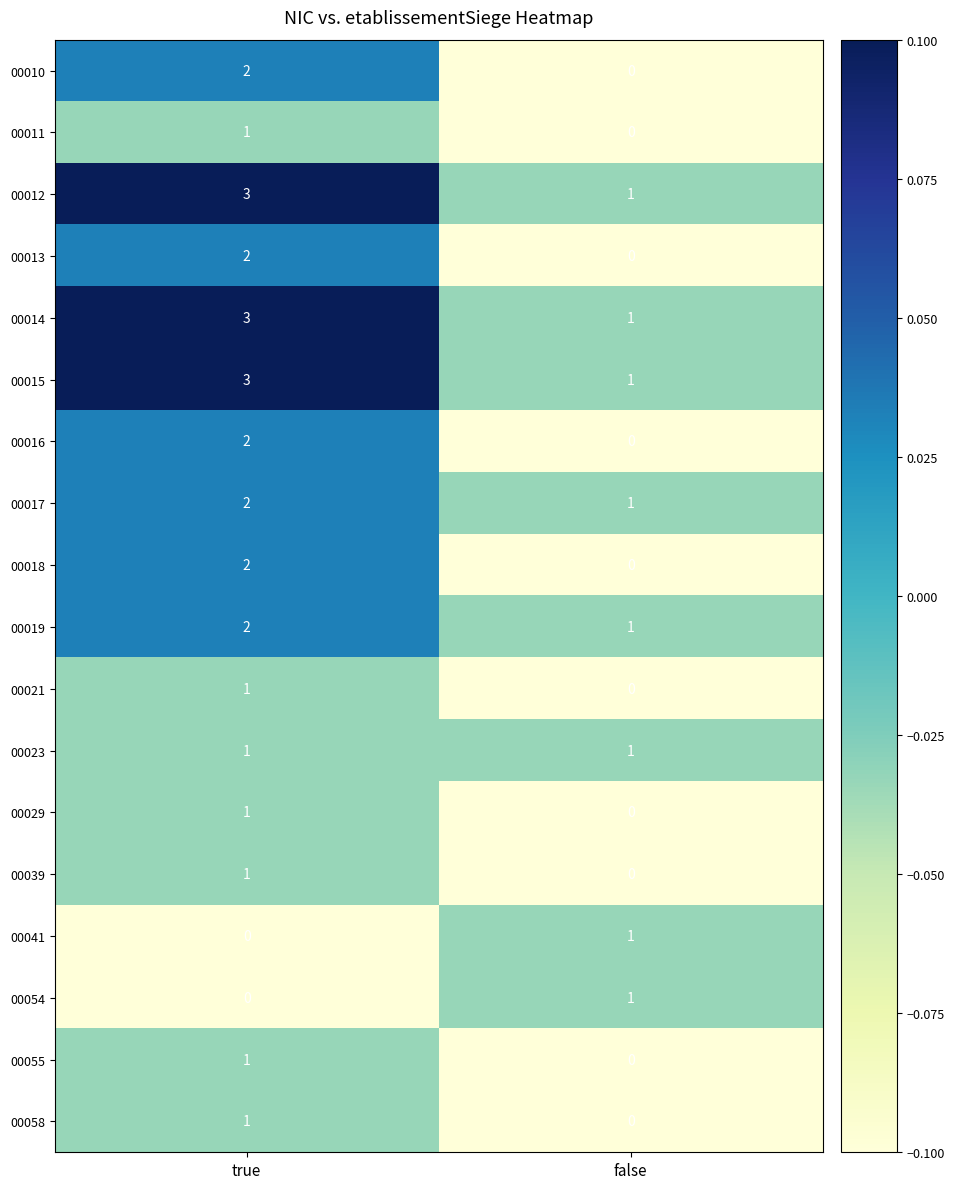

At which label does 00054 reach its peak?

false